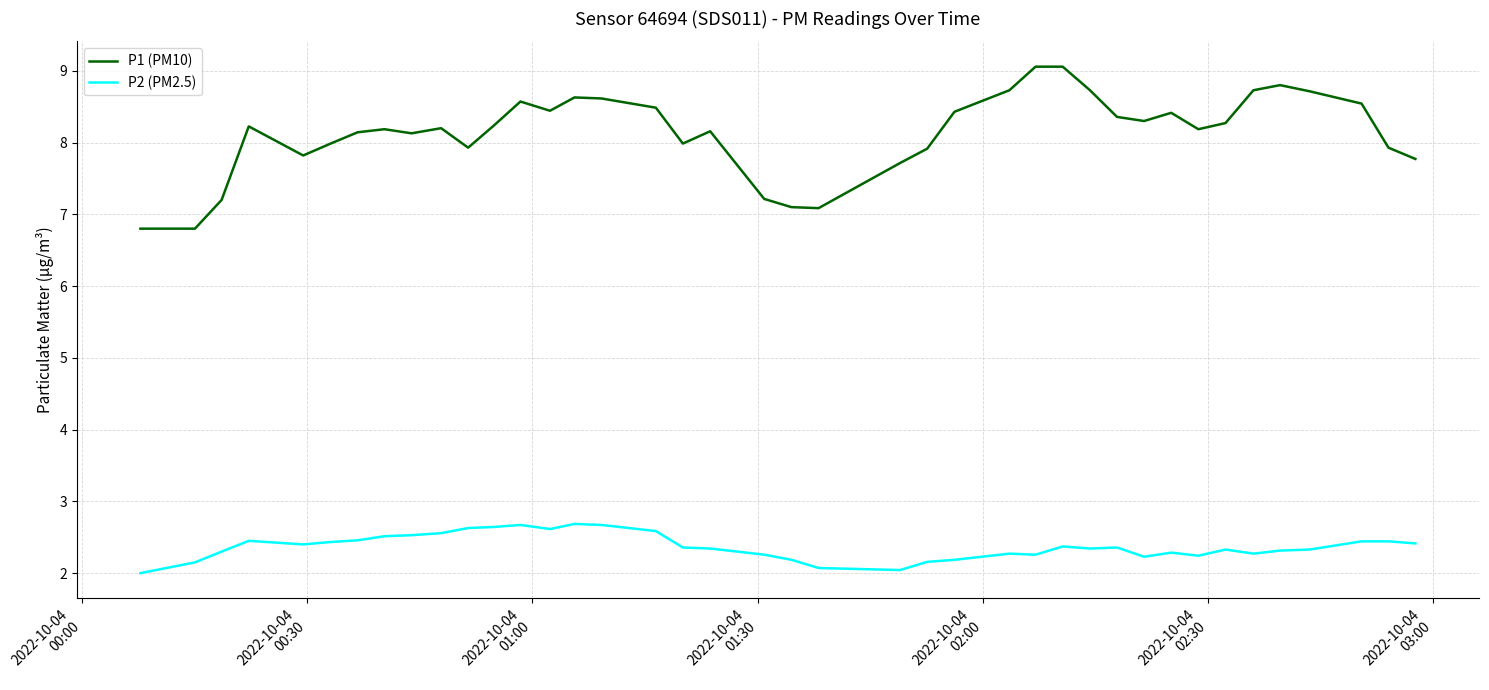

Does the chart have visible grid lines?

Yes